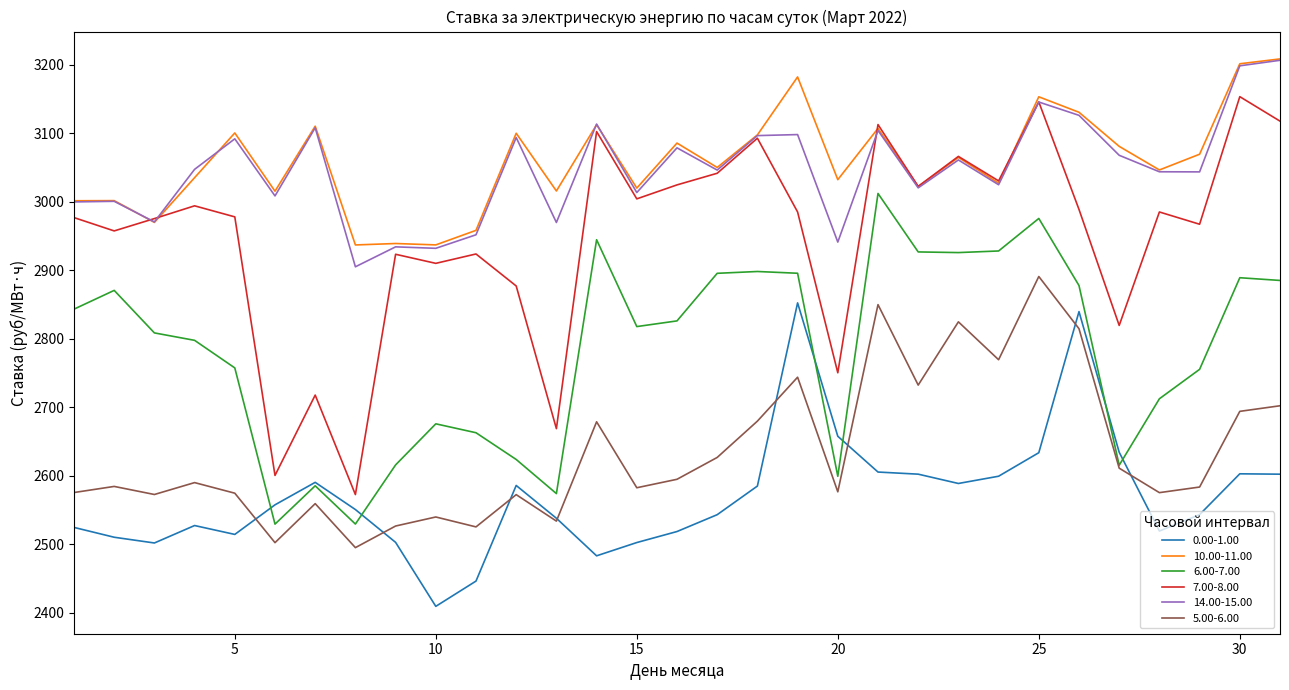

Which series has the largest range (max minus min)?

7.00-8.00